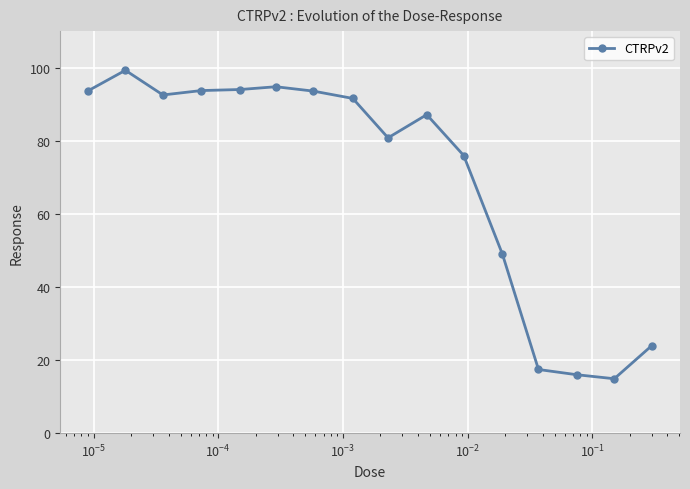

True or false: the data has more than 2 interior local peaks.

True